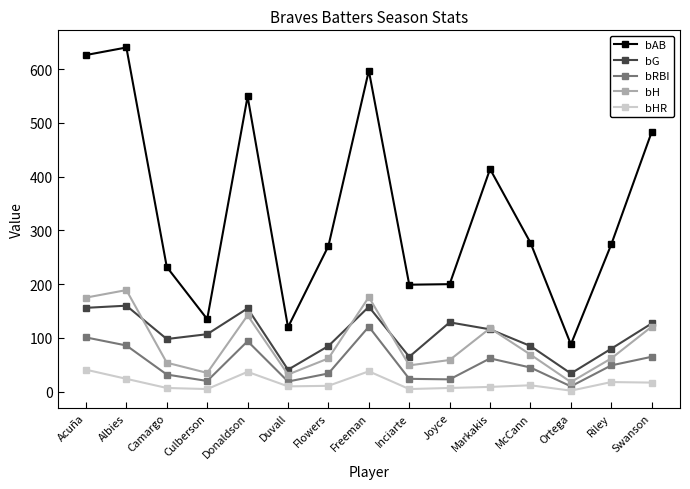

True or false: bH has a value of 118 at Markakis.

True